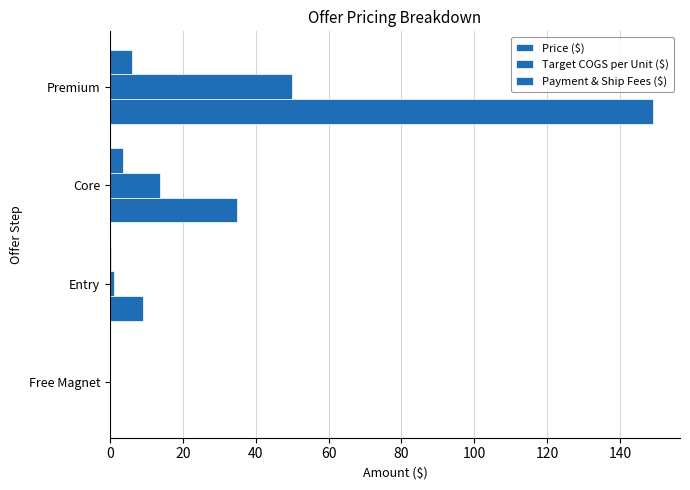

How many categories are shown in the chart?

4